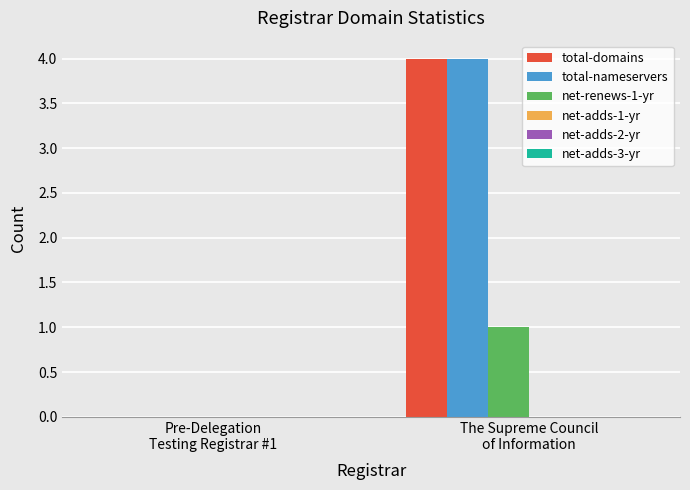

What is the sum of all total-domains values?

4